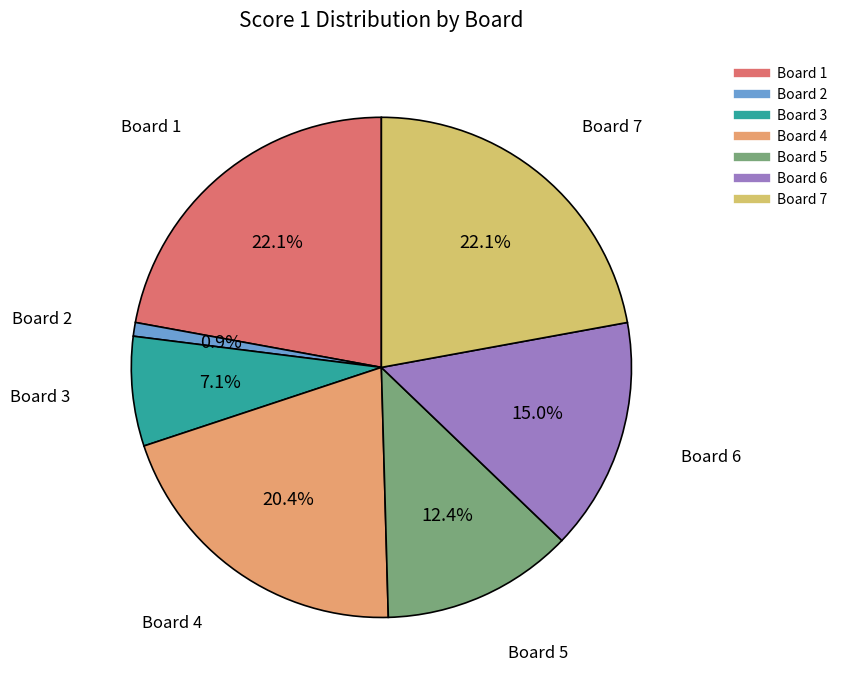

Is the sum of Board 2 and Board 3 greater than half?

No